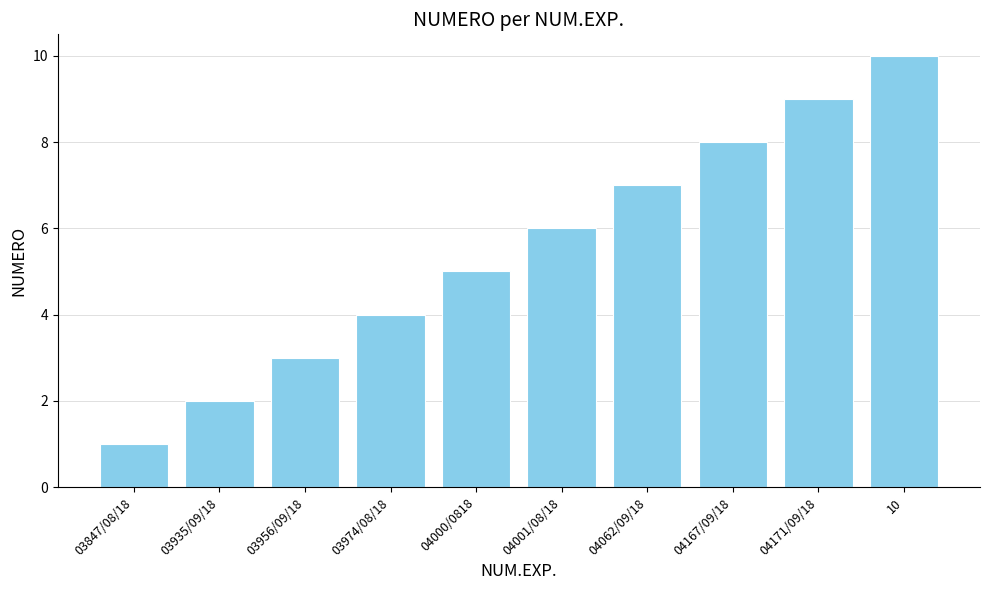

What is the value of the 2nd bar from the left?

2